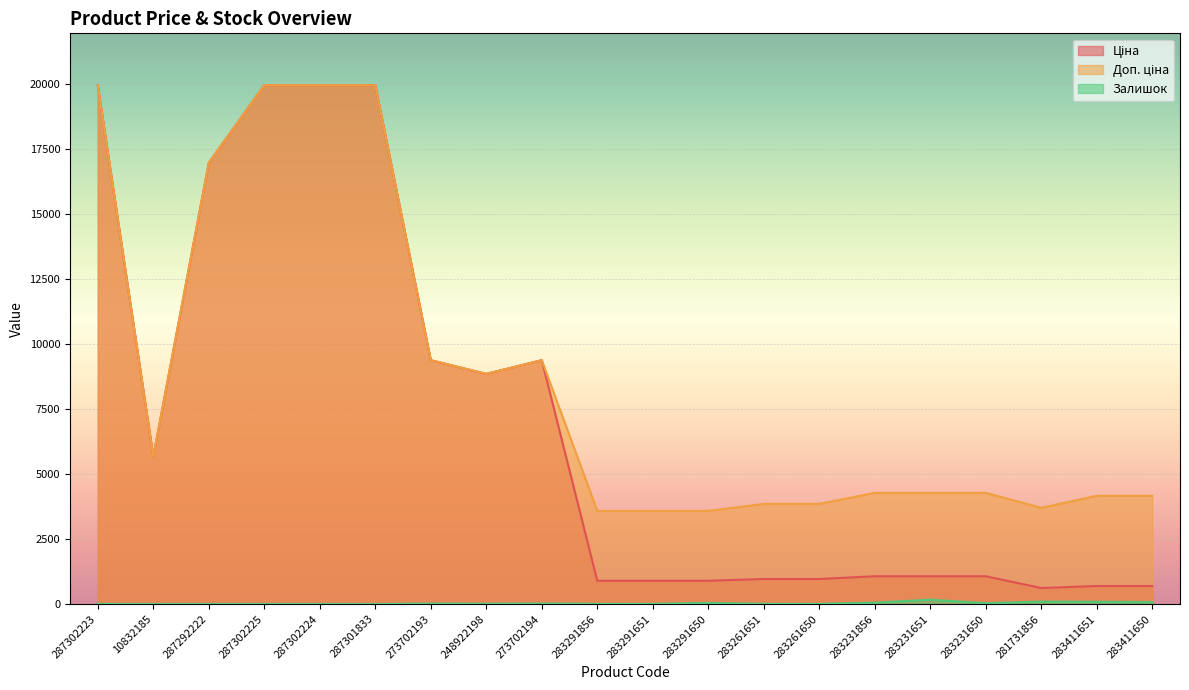

True or false: Доп. ціна has more than 0 interior local peaks.

True